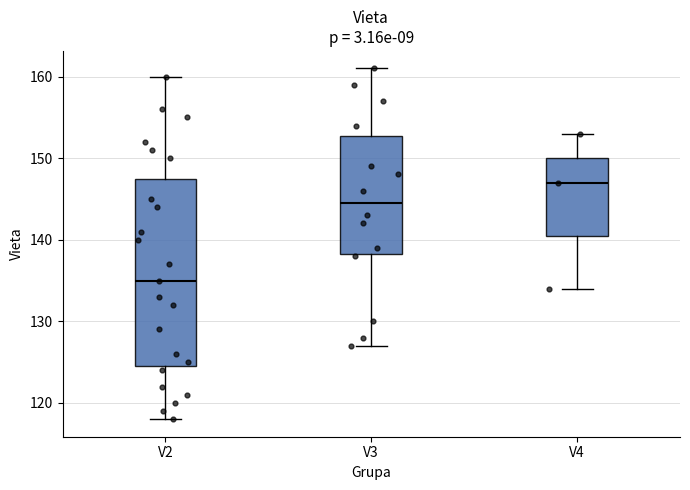

Where is the lower edge of the box for V3 on the y-axis? The values are not printed on the chart, so give them approximately, as read against the axis.

138